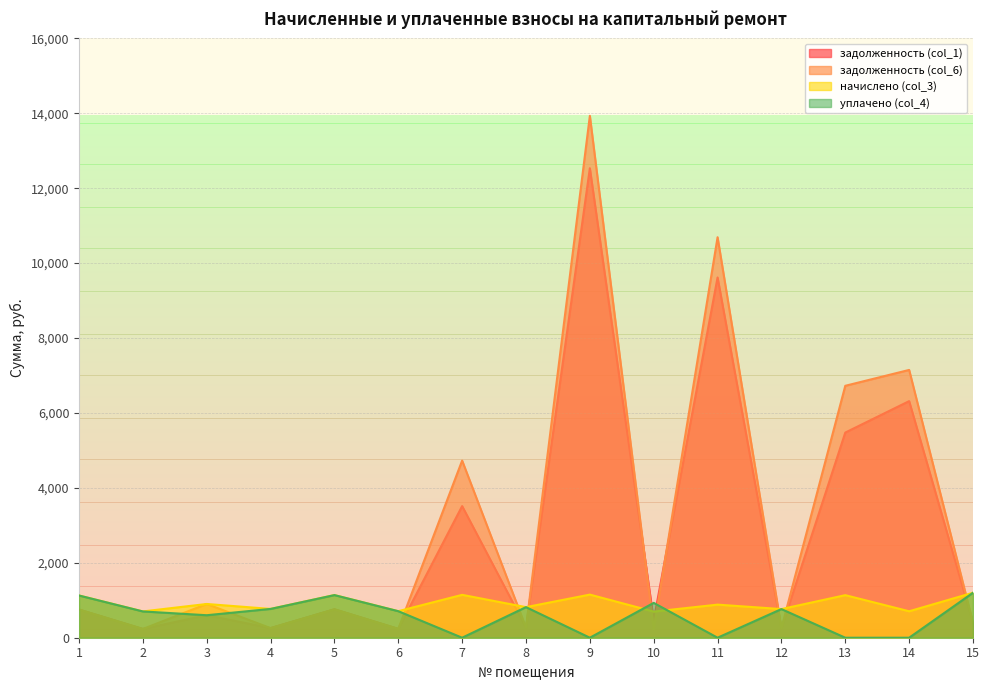

What is the value of the задолженность (col_6) point at the 7th from the left?

4728.4